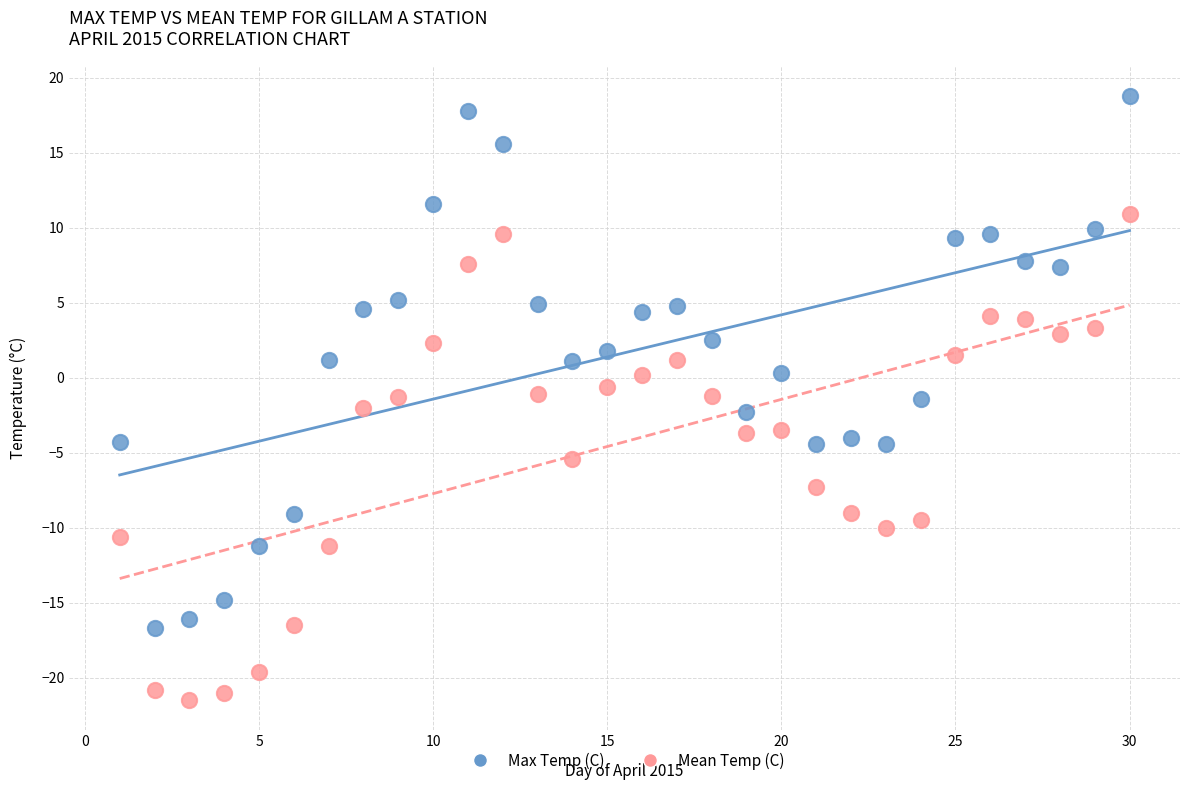

Across all data points, what is the range of Y values (max minus min)?

40.3